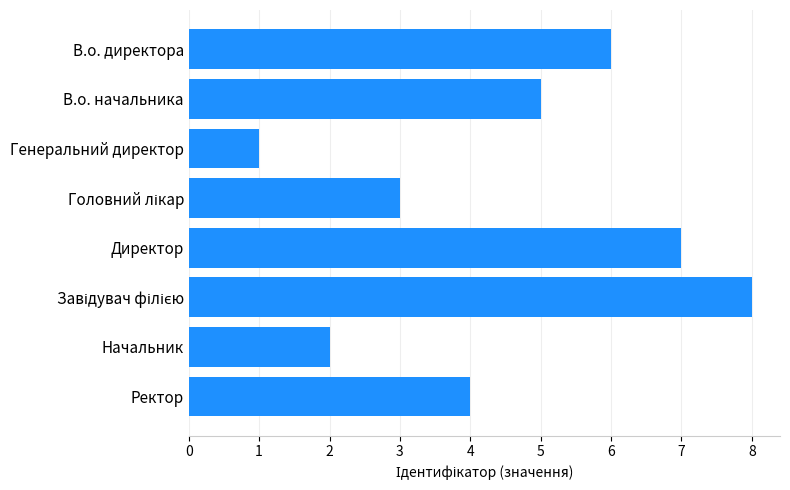

The value at Начальник is 2. True or false?

True